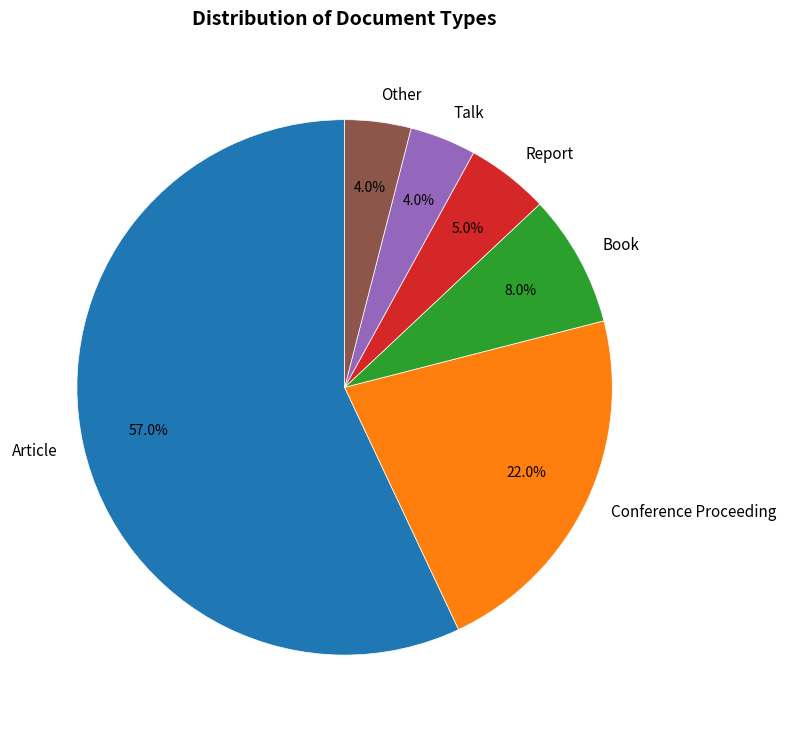

Which has a higher value, Article or Book?

Article